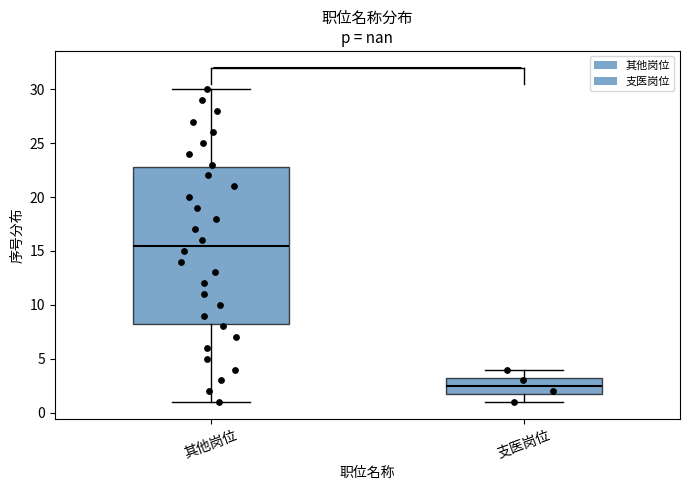

Reading left to right, read every box against the y-axis: the position of its median line, the range the box covers, and the ends of its whiskers. The values are not printed on the chart, so give them approximately, as read against the axis.

其他岗位: median 15.5, box 8.5 to 23.0, whiskers 1.0 to 30.0
支医岗位: median 2.5, box 2.0 to 3.5, whiskers 1.0 to 4.0